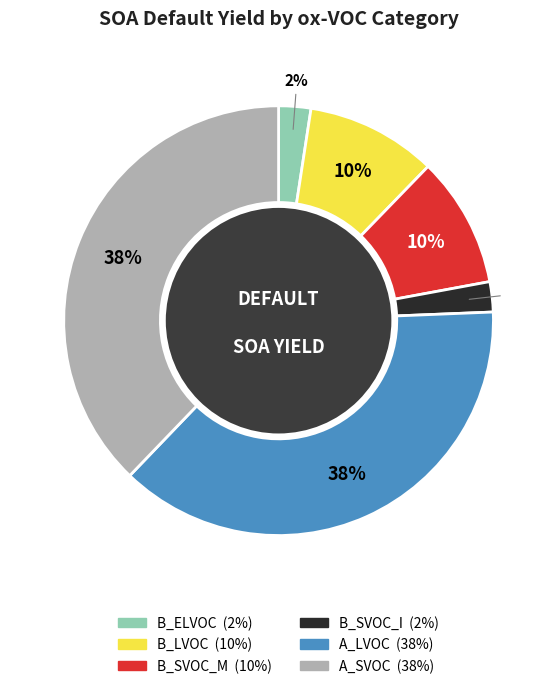

Is it true that B_SVOC_I is 2% of the pie?

True